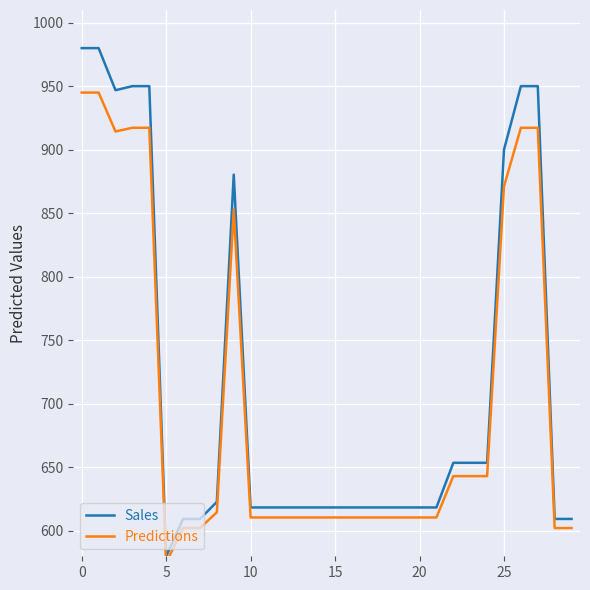

What is the value of the Sales point at the 13th from the left?

618.4